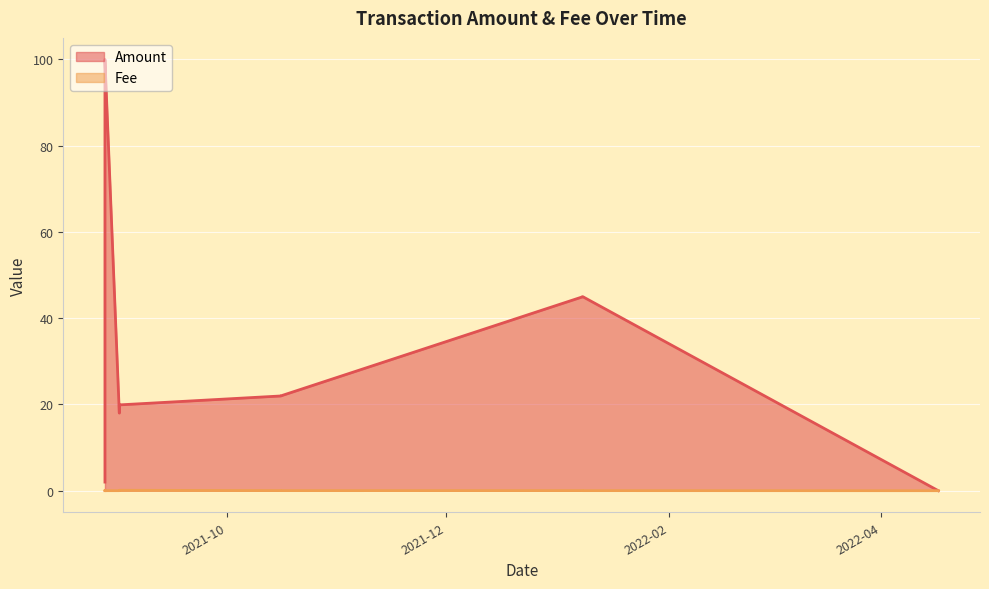

What is the difference between the Fee values at 2021-08-28 and 2022-04-17?

0.1